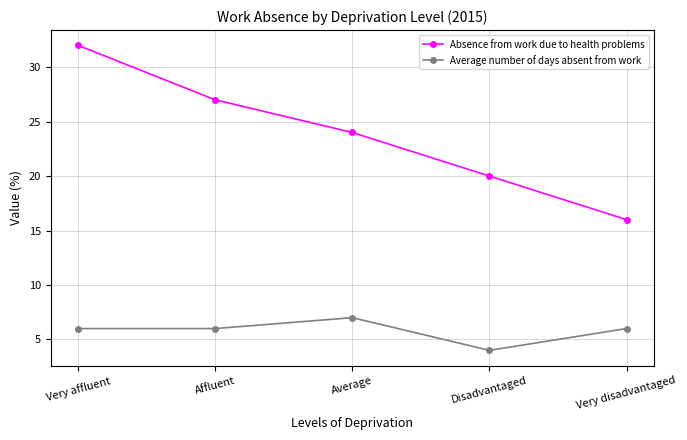

Rank the series by their average value, from lowest to highest.

Average number of days absent from work, Absence from work due to health problems